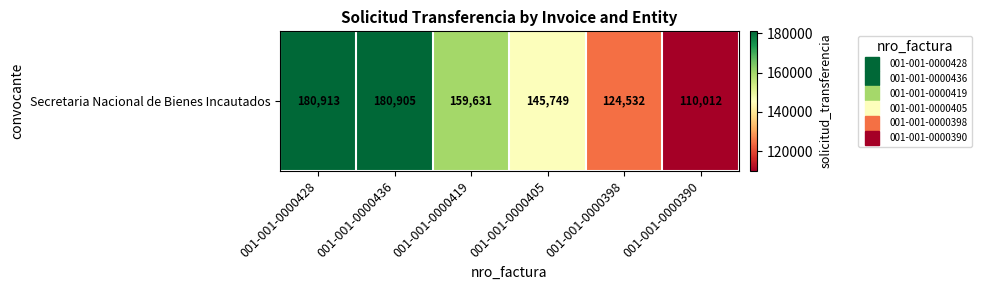

List the labels in order of value, largest first.

001-001-0000428, 001-001-0000436, 001-001-0000419, 001-001-0000405, 001-001-0000398, 001-001-0000390